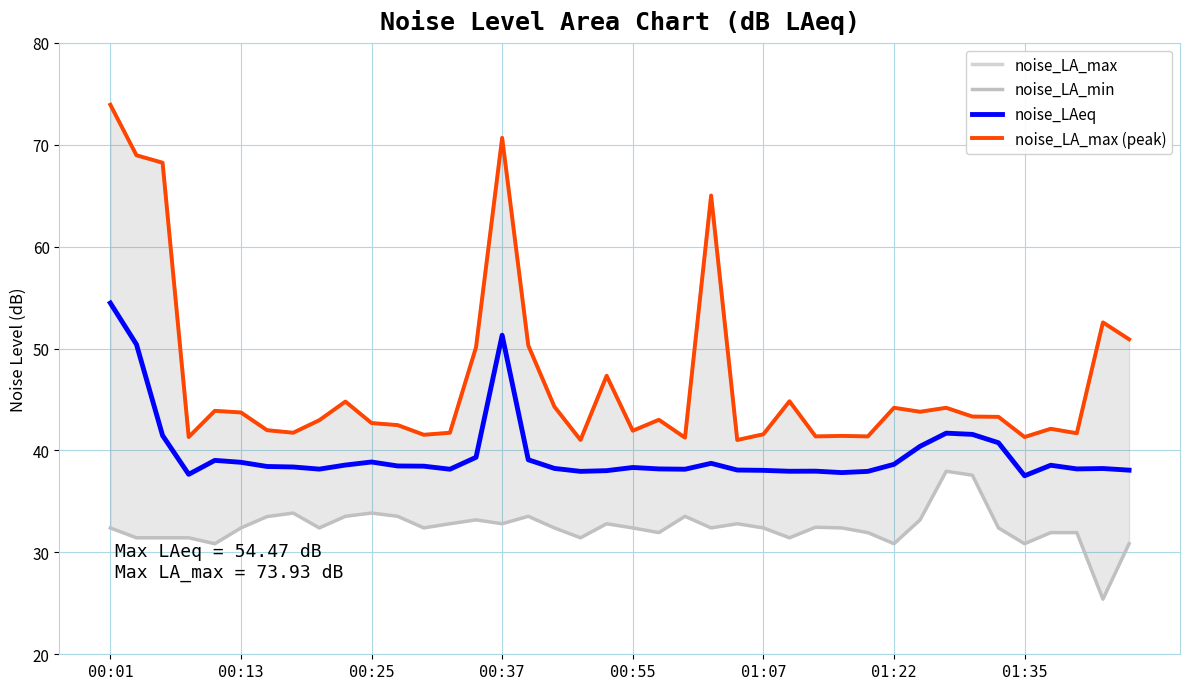

What is the sum of all noise_LA_max values?

1874.1